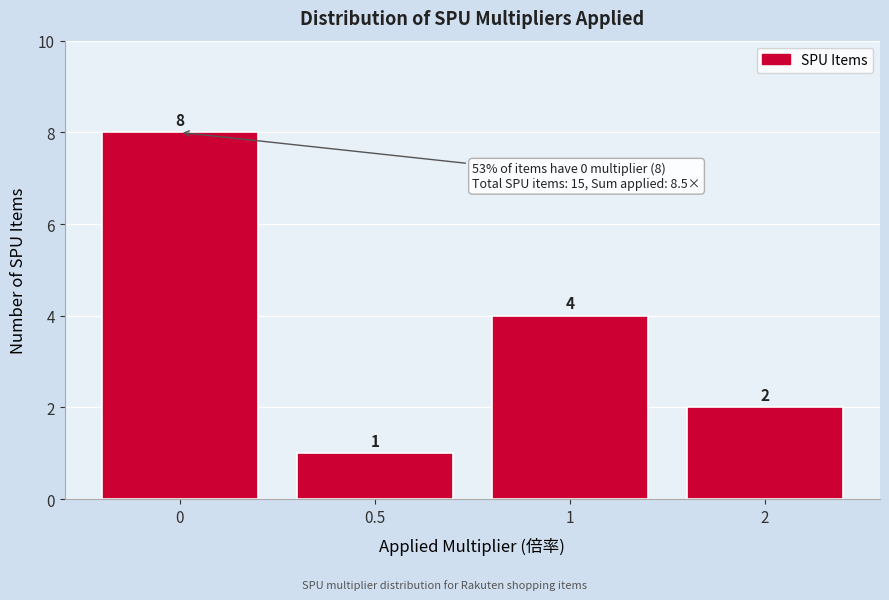

Reading left to right, extract all data points from this chart.

8	1	4	2